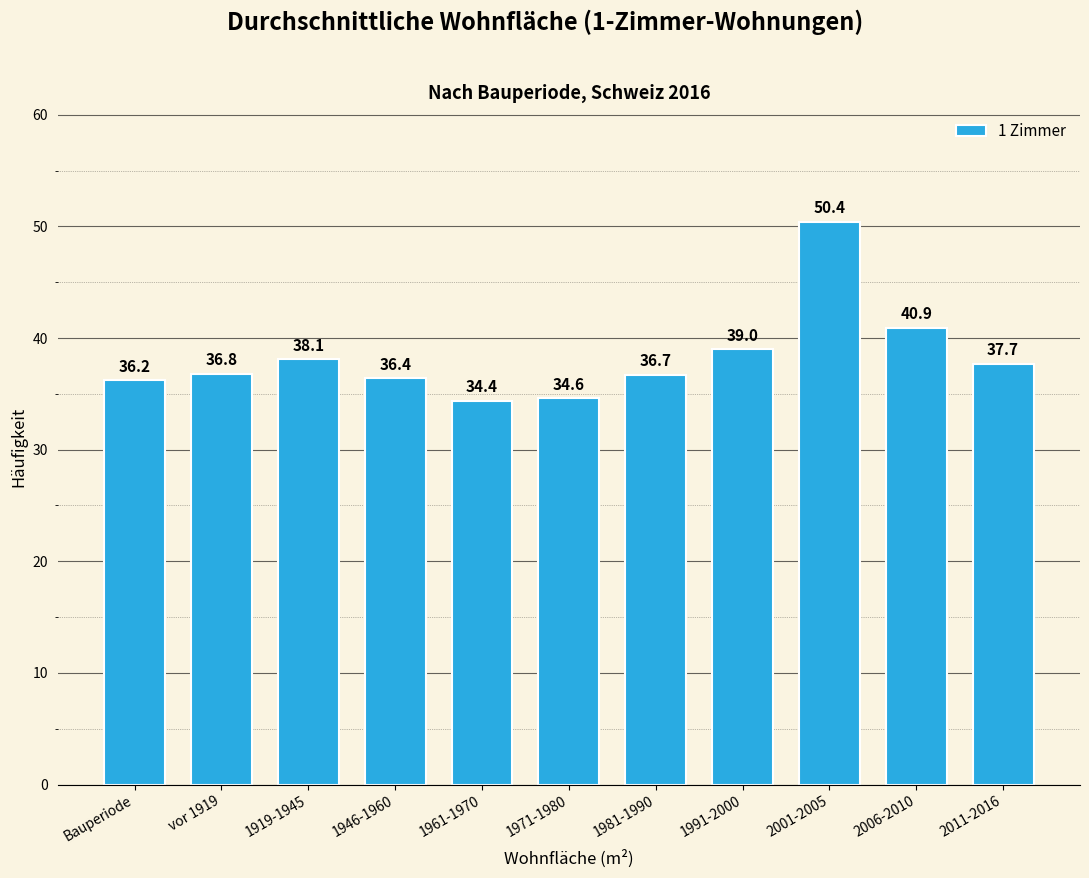

Reading left to right, list all the values displayed in this chart.

Bauperiode=36.2	vor 1919=36.8	1919-1945=38.1	1946-1960=36.4	1961-1970=34.4	1971-1980=34.6	1981-1990=36.7	1991-2000=39.0	2001-2005=50.4	2006-2010=40.9	2011-2016=37.7